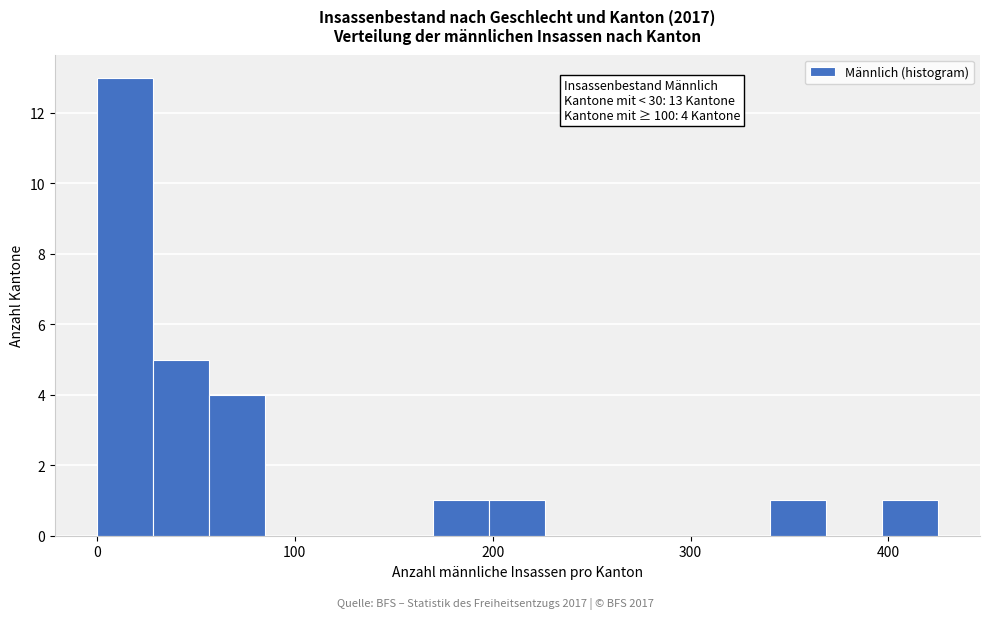

Around what value on the x-axis is the tallest bar? Give the approximate position of its centre, as read against the axis.

10